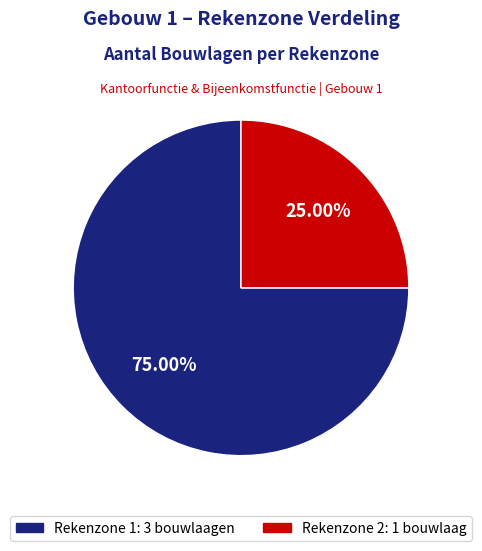

Do Rekenzone 2 and Rekenzone 1 together represent more than half of the pie?

Yes